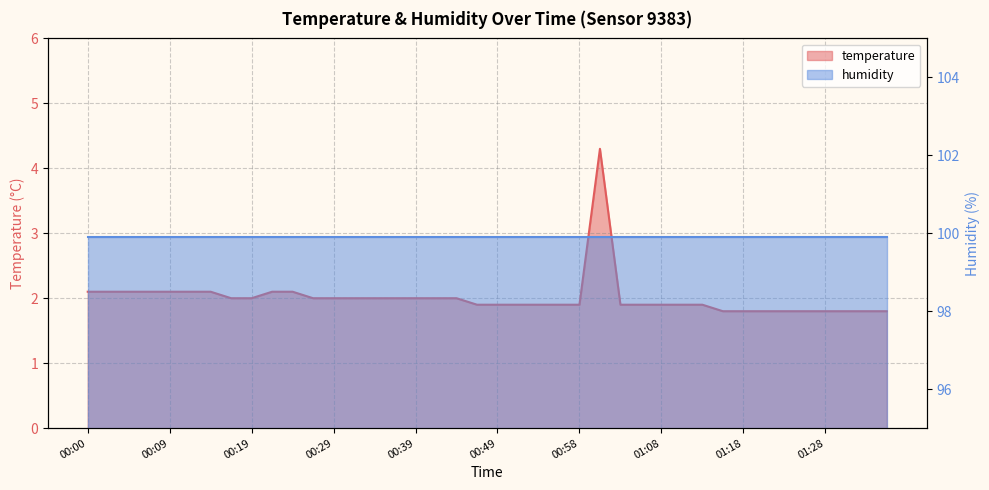

Does the chart display data point markers on the line(s)?

No